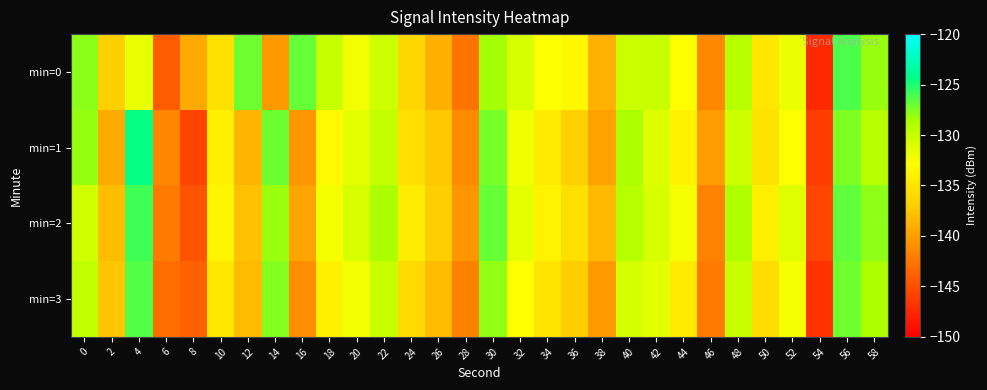

Reading right to left, extract all data points from this chart.

min=0: 58=-128.1	56=-126.2	54=-147.4	52=-131.9	50=-134.8	48=-129.3	46=-141.4	44=-132.8	42=-130.1	40=-130.1	38=-138.8	36=-133.4	34=-132.7	32=-130.8	30=-128.4	28=-142.7	26=-139.0	24=-136.1	22=-130.3	20=-132.2	18=-130.0	16=-126.8	14=-140.3	12=-127.1	10=-135.3	8=-139.3	6=-144.1	4=-131.7	2=-136.7	0=-127.8
min=1: 58=-129.3	56=-127.5	54=-146.1	52=-132.7	50=-135.2	48=-130.4	46=-140.1	44=-133.9	42=-131.2	40=-128.6	38=-139.8	36=-136.7	34=-134.5	32=-132.1	30=-127.3	28=-141.2	26=-137.4	24=-135.6	22=-129.8	20=-131.5	18=-133.5	16=-140.5	14=-127.0	12=-138.6	10=-134.1	8=-145.7	6=-141.5	4=-124.4	2=-139.2	0=-128.1
min=2: 58=-127.9	56=-126.7	54=-145.6	52=-131.3	50=-134.1	48=-128.9	46=-141.7	44=-132.4	42=-130.8	40=-129.1	38=-138.3	36=-135.5	34=-133.8	32=-131.6	30=-126.8	28=-140.5	26=-136.9	24=-134.3	22=-128.7	20=-130.9	18=-132.4	16=-139.6	14=-128.2	12=-137.8	10=-133.6	8=-144.7	6=-142.3	4=-125.9	2=-138.1	0=-130.5
min=3: 58=-128.7	56=-127.1	54=-146.8	52=-132.4	50=-135.7	48=-130.1	46=-142.3	44=-134.6	42=-131.5	40=-130.7	38=-140.2	36=-136.9	34=-135.1	32=-132.9	30=-128.0	28=-141.8	26=-138.2	24=-135.9	22=-130.1	20=-132.3	18=-134.0	16=-141.0	14=-127.6	12=-138.2	10=-134.8	8=-143.9	6=-143.1	4=-126.4	2=-137.5	0=-129.7